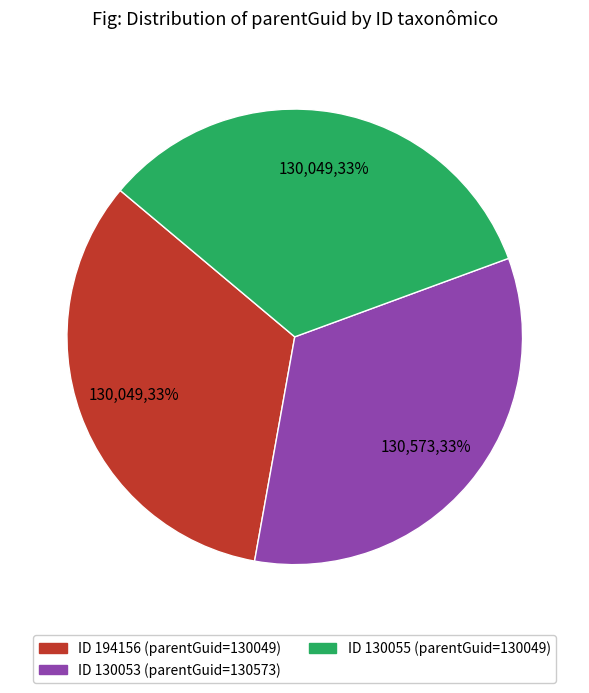

To the nearest percent, what is the average slice percentage?

33%